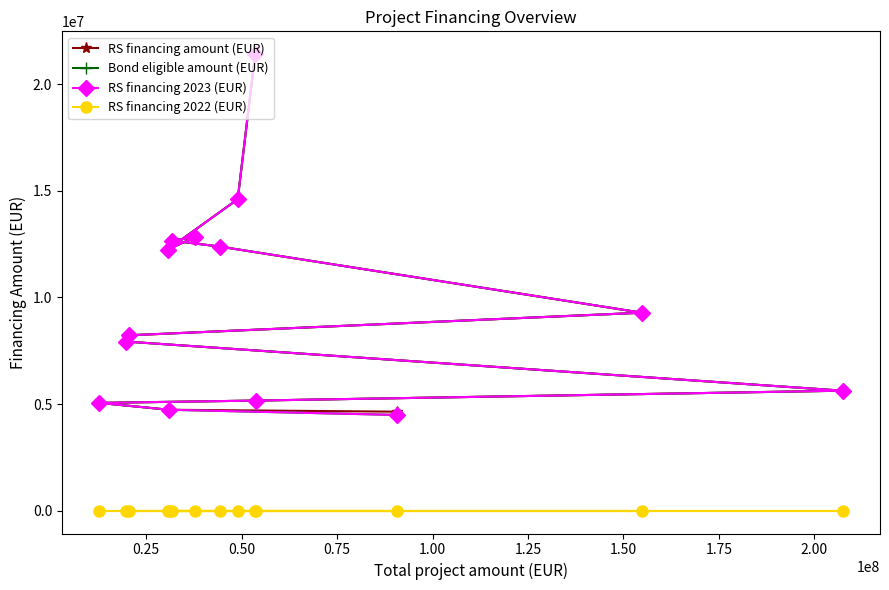

What is the average value of the Bond eligible amount (EUR) series?

9761819